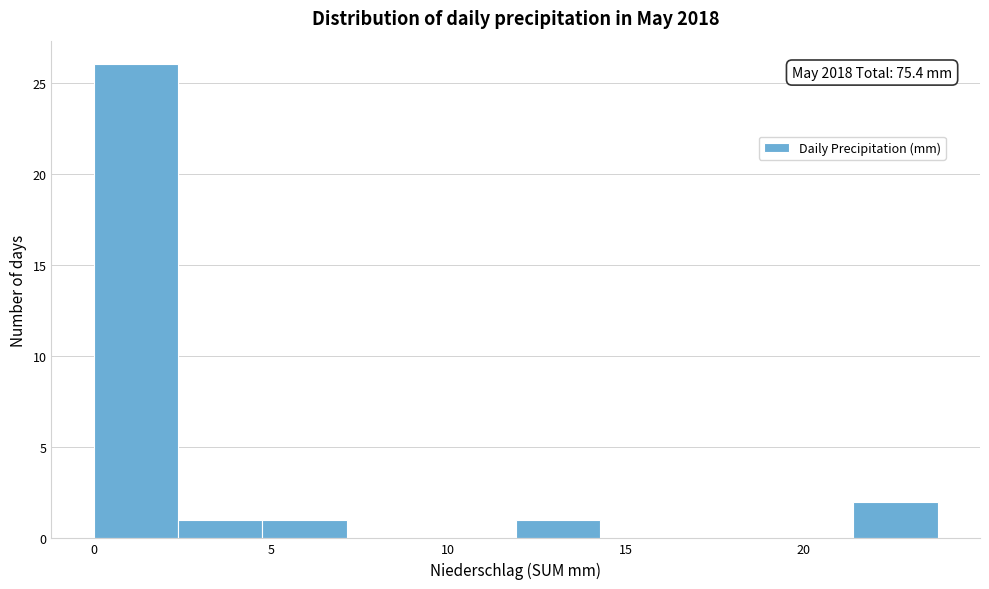

Over which range of the x-axis is the bar tallest?

0.0 to 2.5